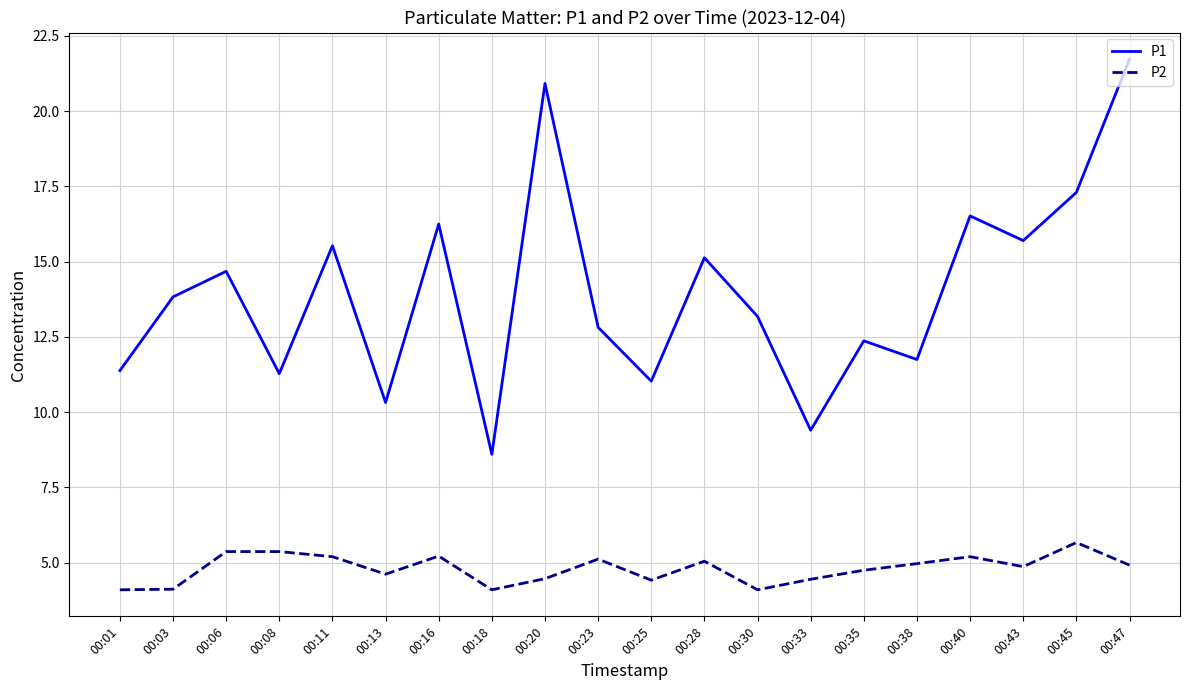

True or false: P2 has more than 1 points higher than both neighbors.

True